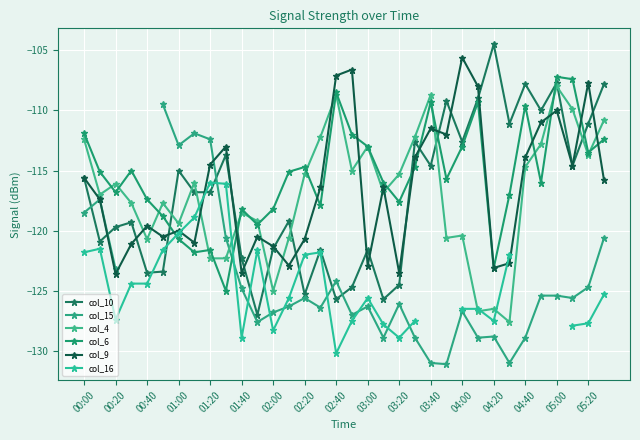

What value does the col_6 series have at 04:20?

-123.1